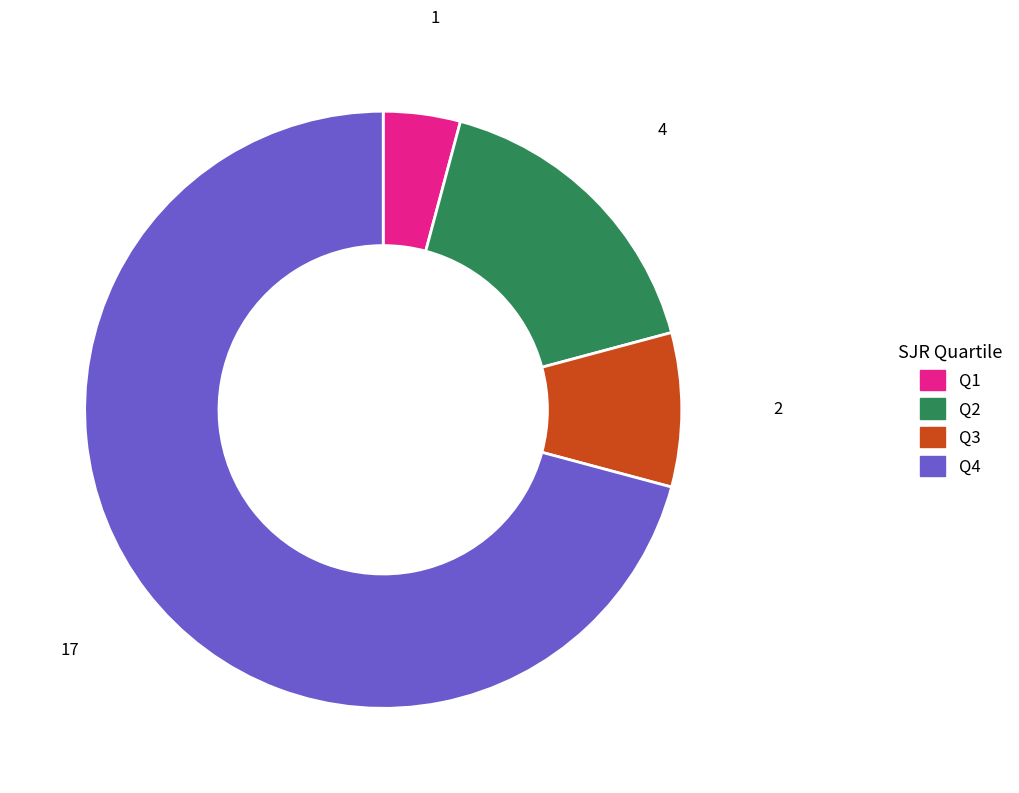

Rank the categories by value from lowest to highest.

Q1, Q3, Q2, Q4